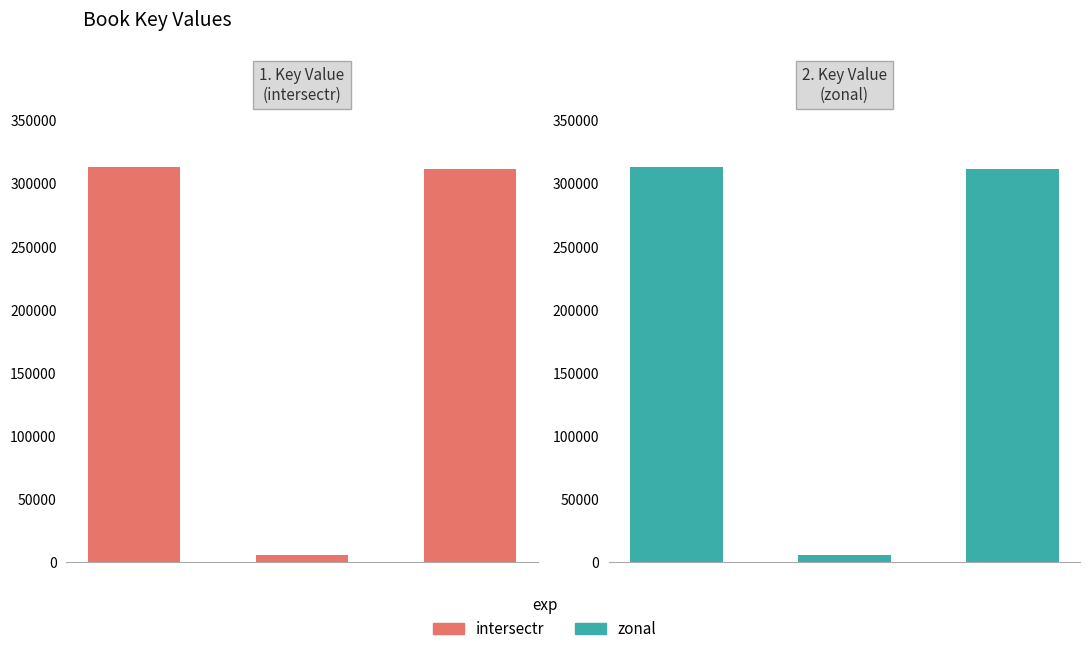

Reading right to left, transcribe all the data shown in this chart.

intersectr: 311400	5899	313224
zonal: 311400	5899	313224